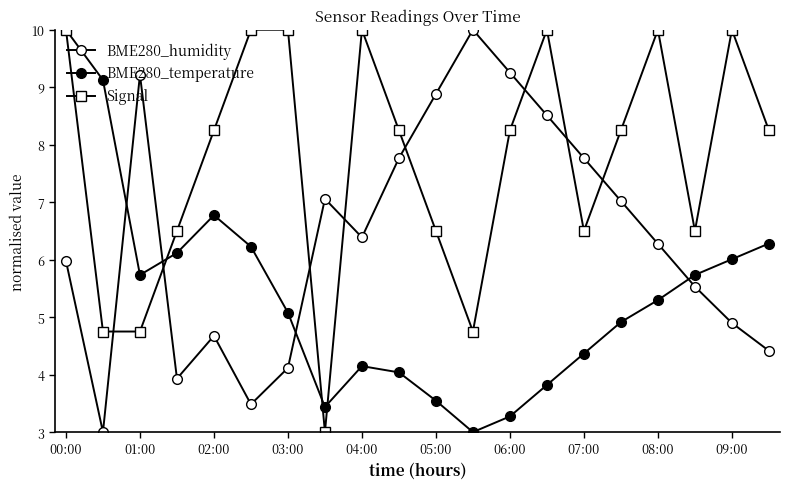

How many lines are shown in the chart?

3